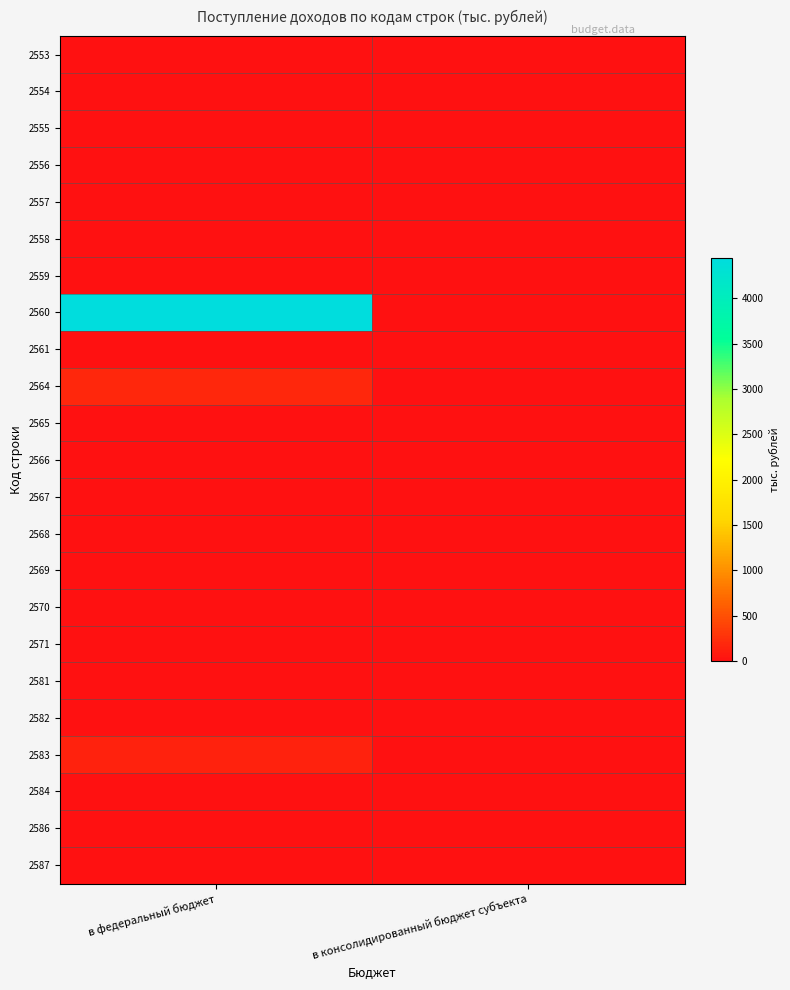

Reading left to right, extract all data points from this chart.

2553: в федеральный бюджет=0	в консолидированный бюджет субъекта=0
2554: в федеральный бюджет=0	в консолидированный бюджет субъекта=0
2555: в федеральный бюджет=0	в консолидированный бюджет субъекта=0
2556: в федеральный бюджет=0	в консолидированный бюджет субъекта=0
2557: в федеральный бюджет=10	в консолидированный бюджет субъекта=0
2558: в федеральный бюджет=0	в консолидированный бюджет субъекта=0
2559: в федеральный бюджет=5	в консолидированный бюджет субъекта=0
2560: в федеральный бюджет=4438	в консолидированный бюджет субъекта=0
2561: в федеральный бюджет=0	в консолидированный бюджет субъекта=0
2564: в федеральный бюджет=174	в консолидированный бюджет субъекта=0
2565: в федеральный бюджет=0	в консолидированный бюджет субъекта=0
2566: в федеральный бюджет=0	в консолидированный бюджет субъекта=0
2567: в федеральный бюджет=0	в консолидированный бюджет субъекта=0
2568: в федеральный бюджет=0	в консолидированный бюджет субъекта=0
2569: в федеральный бюджет=0	в консолидированный бюджет субъекта=0
2570: в федеральный бюджет=0	в консолидированный бюджет субъекта=0
2571: в федеральный бюджет=0	в консолидированный бюджет субъекта=0
2581: в федеральный бюджет=2	в консолидированный бюджет субъекта=0
2582: в федеральный бюджет=0	в консолидированный бюджет субъекта=0
2583: в федеральный бюджет=139	в консолидированный бюджет субъекта=0
2584: в федеральный бюджет=3	в консолидированный бюджет субъекта=3
2586: в федеральный бюджет=6	в консолидированный бюджет субъекта=0
2587: в федеральный бюджет=1	в консолидированный бюджет субъекта=1